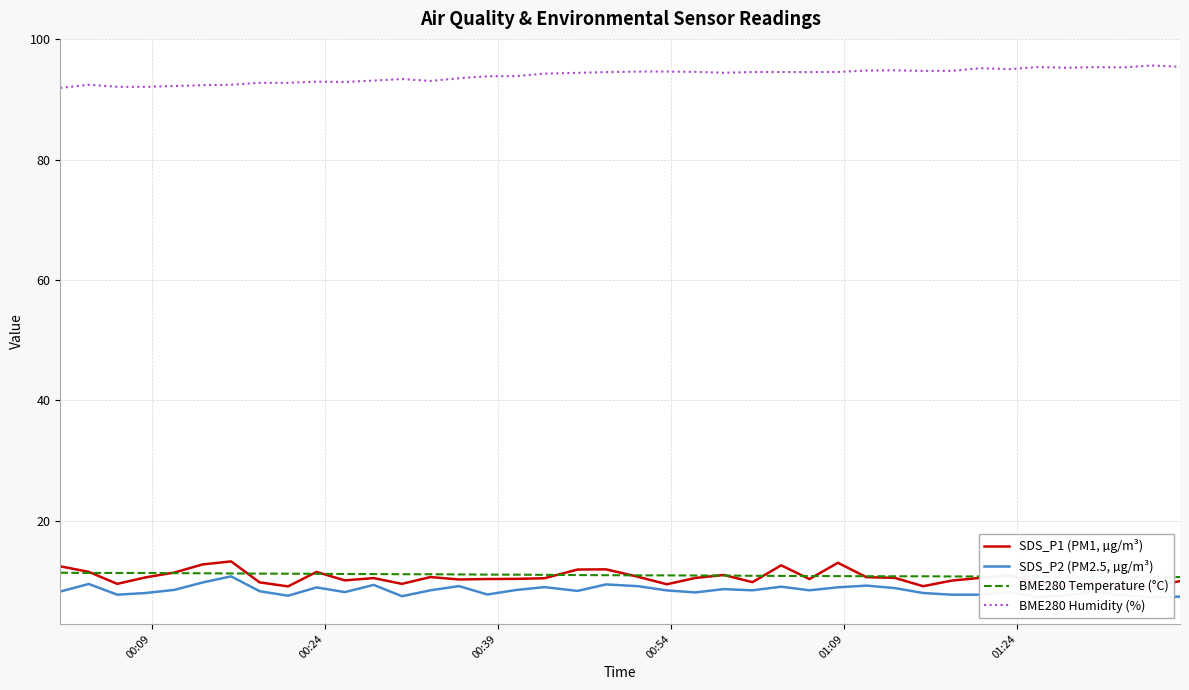

Which series has the widest spread of values?

SDS_P1 (PM1, µg/m³)